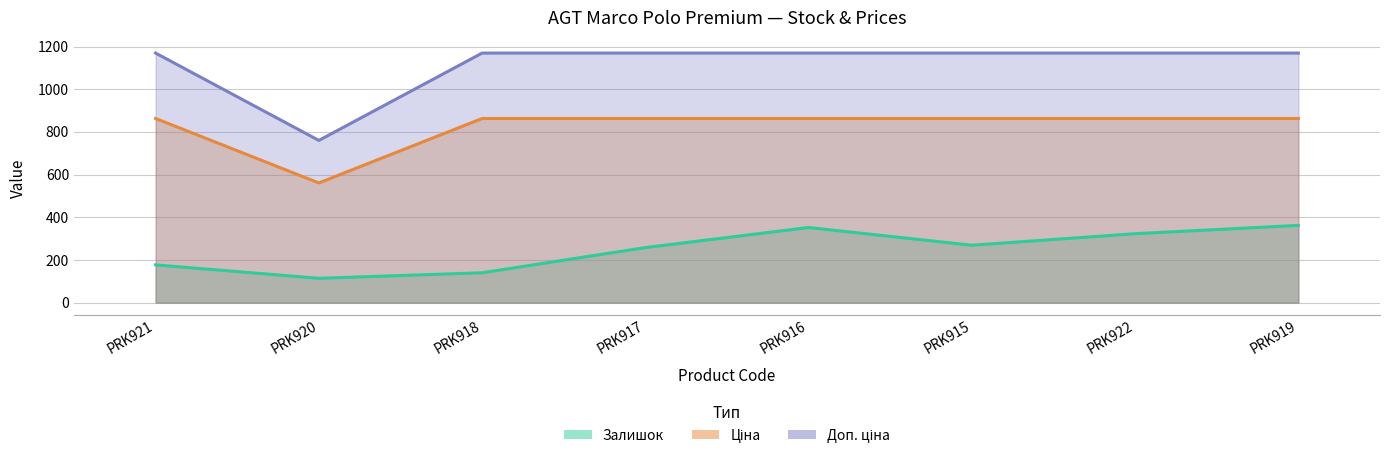

The value of Доп. ціна at PRK919 is 1169.2. True or false?

True